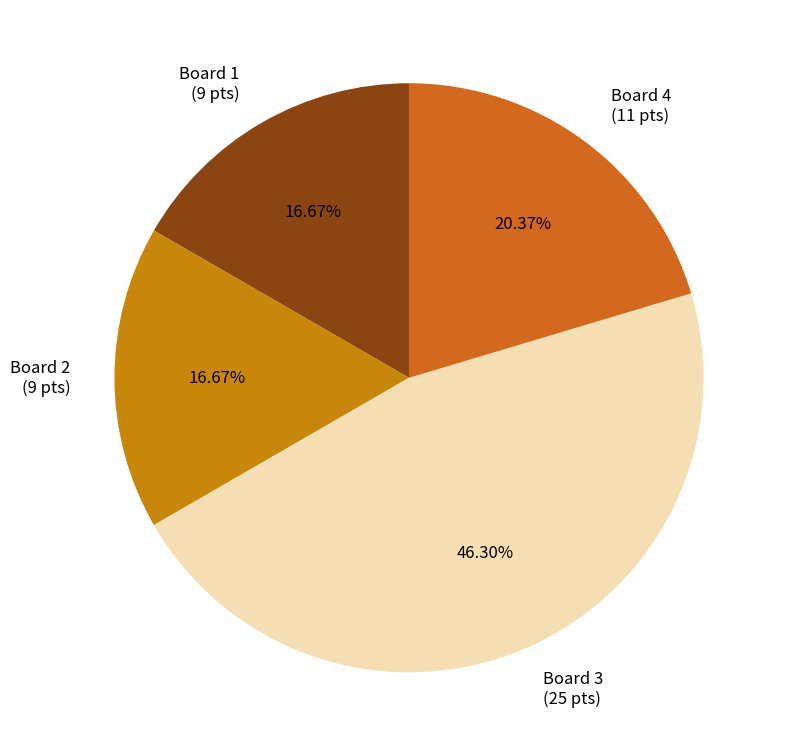

What percentage is the Board 4 slice, to the nearest percent?

20%